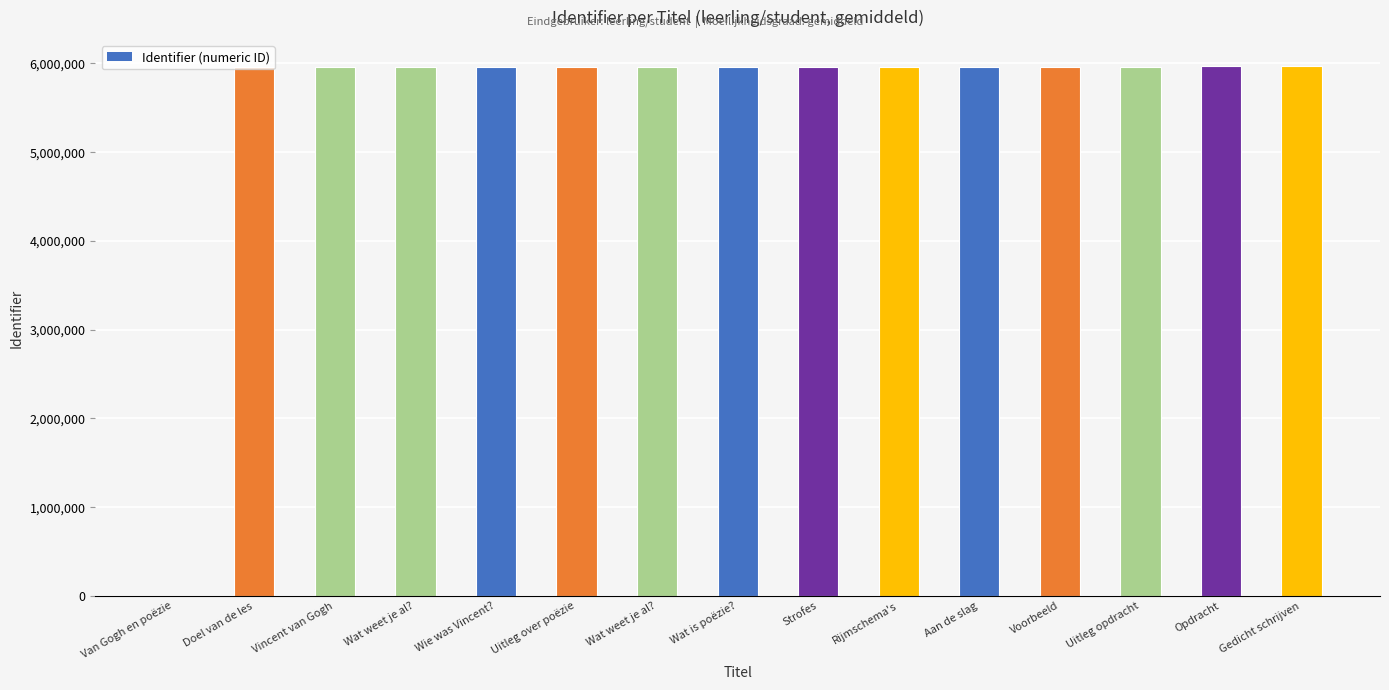

What is the difference between the maximum and minimum values?

5967061